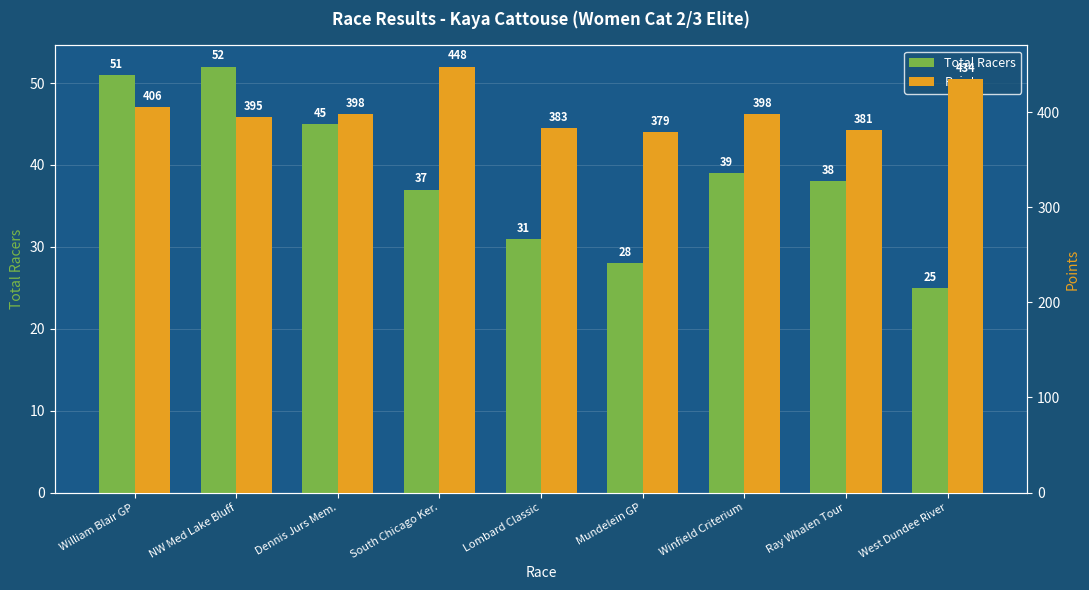

How many values in the Total Racers series exceed 38?

4